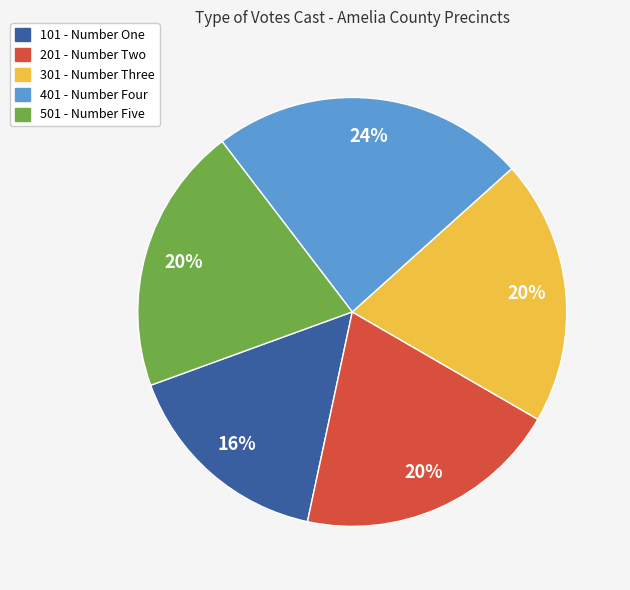

Which has a higher value, 401 - Number Four or 501 - Number Five?

401 - Number Four